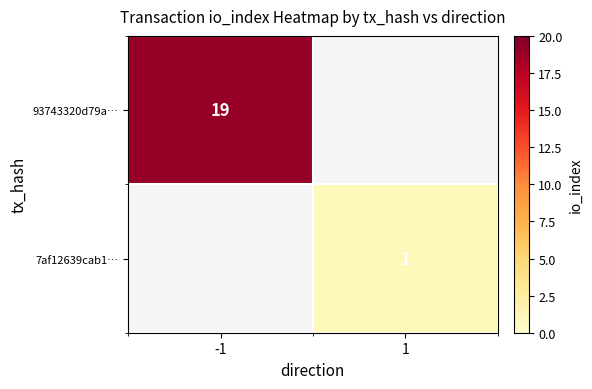

How many series are shown in this chart?

2